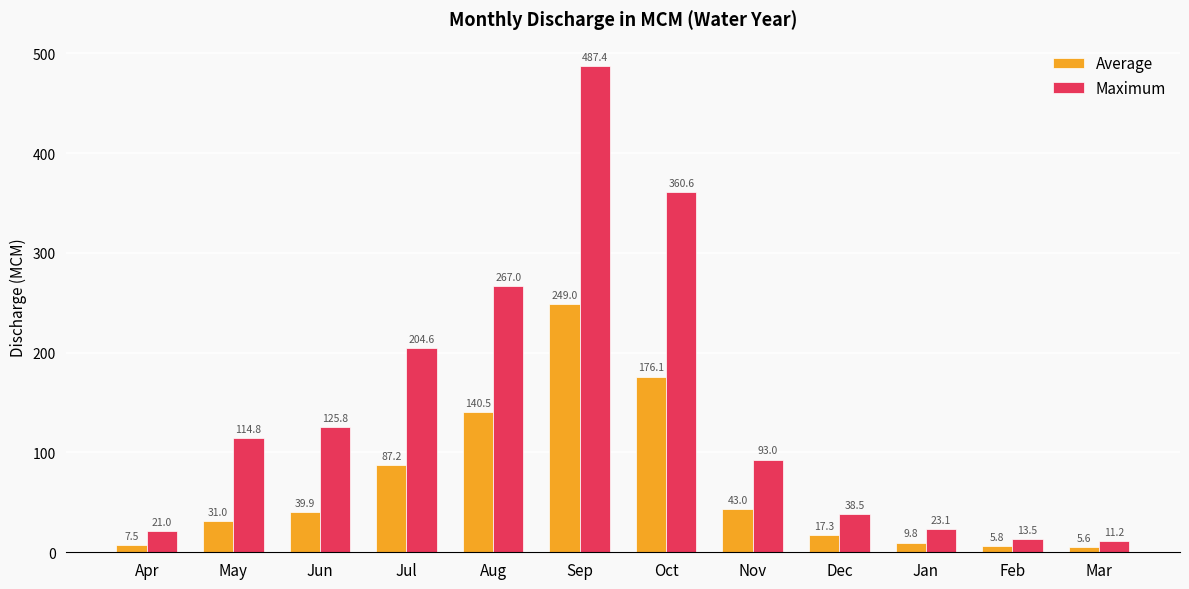

Rank the series by their maximum value, from highest to lowest.

Maximum, Average